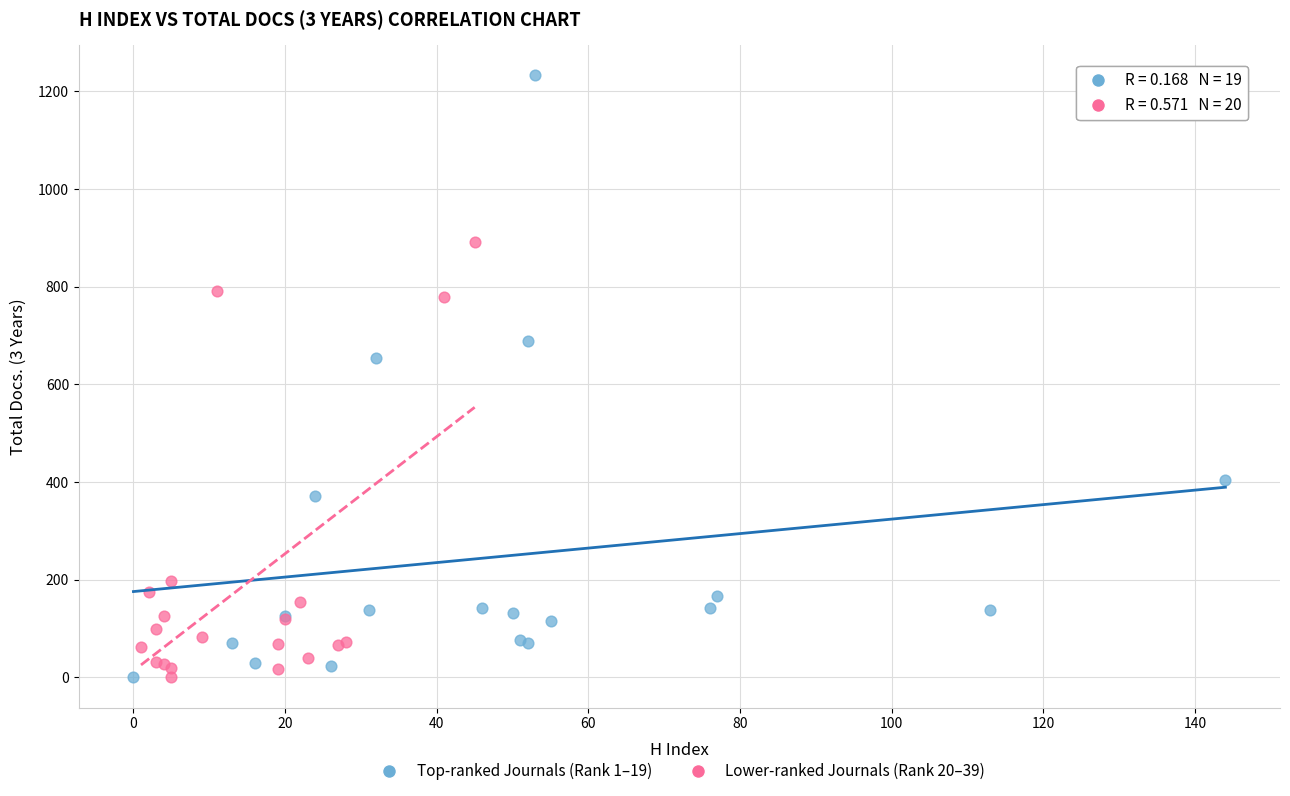

Which series has the largest Y range (max minus min)?

Top-ranked Journals (Rank 1–19)